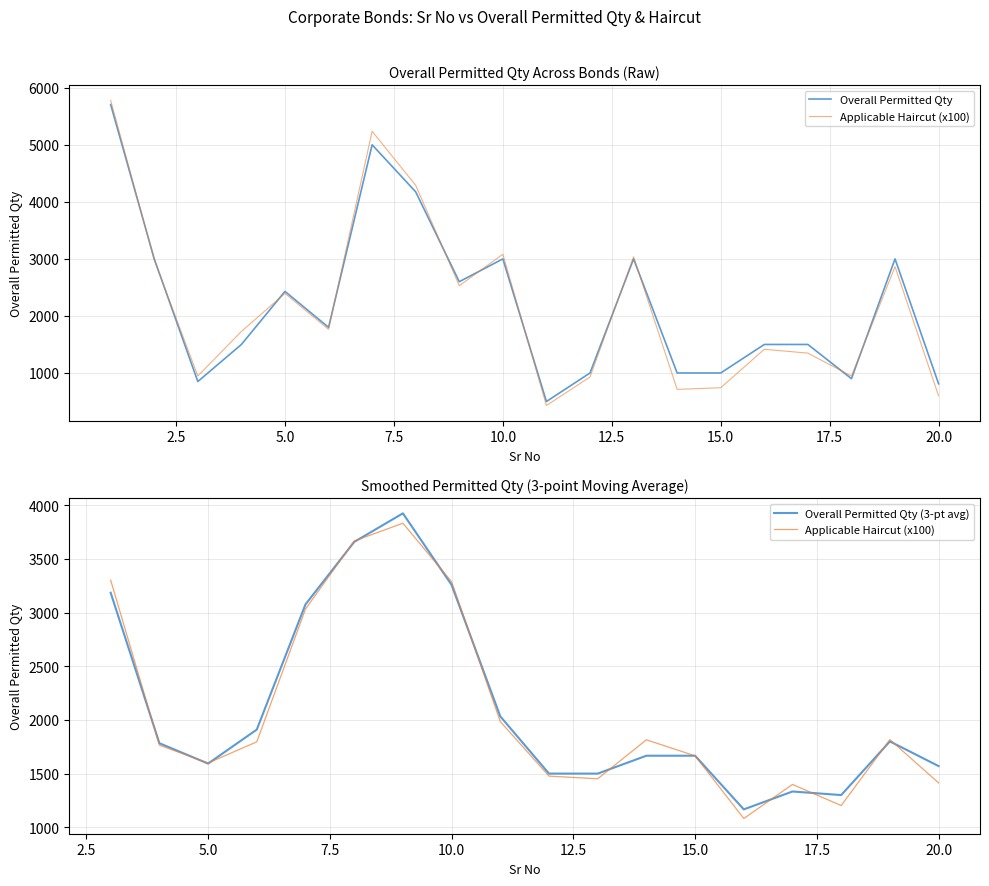

True or false: Sr No and Applicable Haircut (x100) intersect in this chart.

False